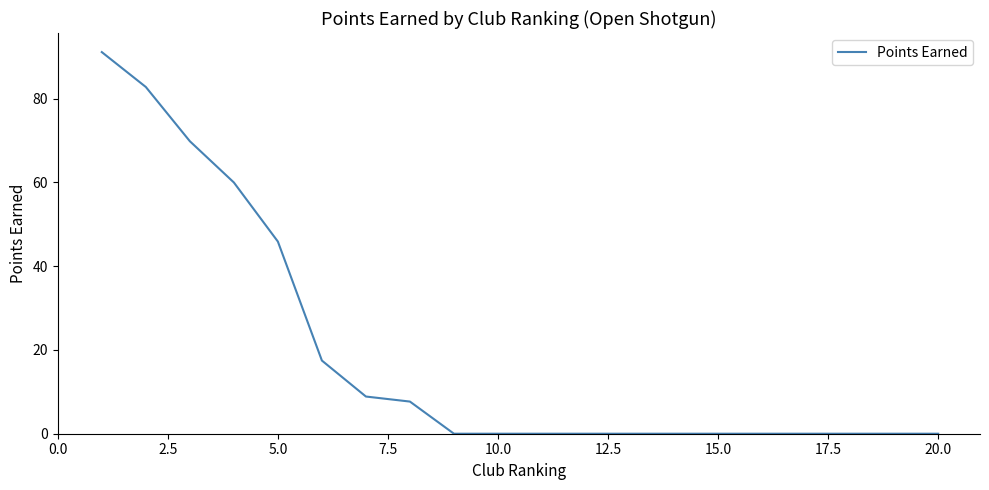

What is the maximum value shown in the chart?

91.1